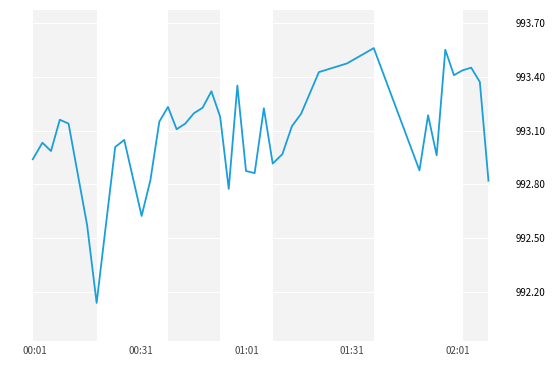

What is the difference between the maximum and minimum values?

1.4